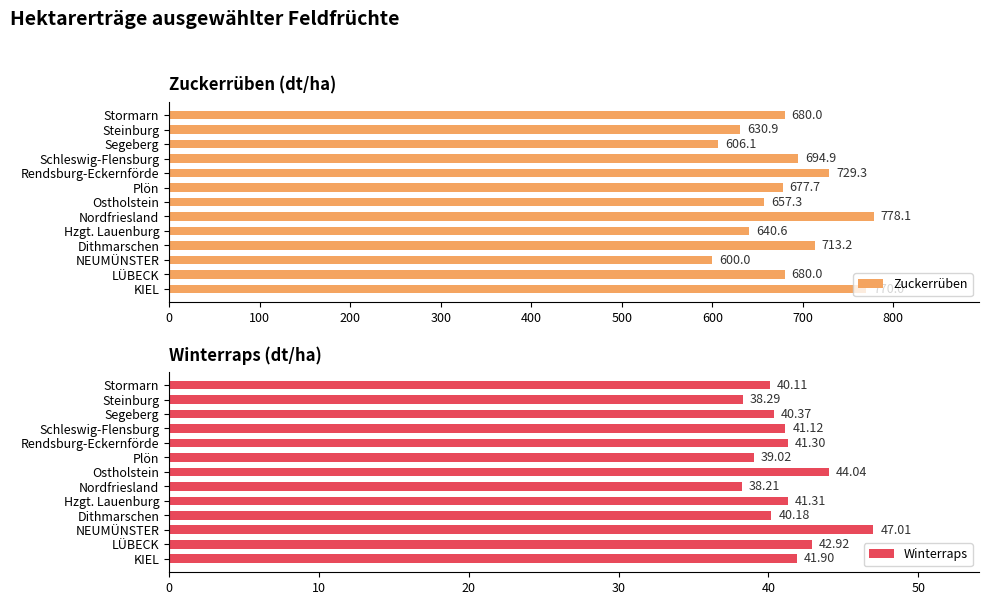

Which series has the largest total across all categories?

Zuckerrüben